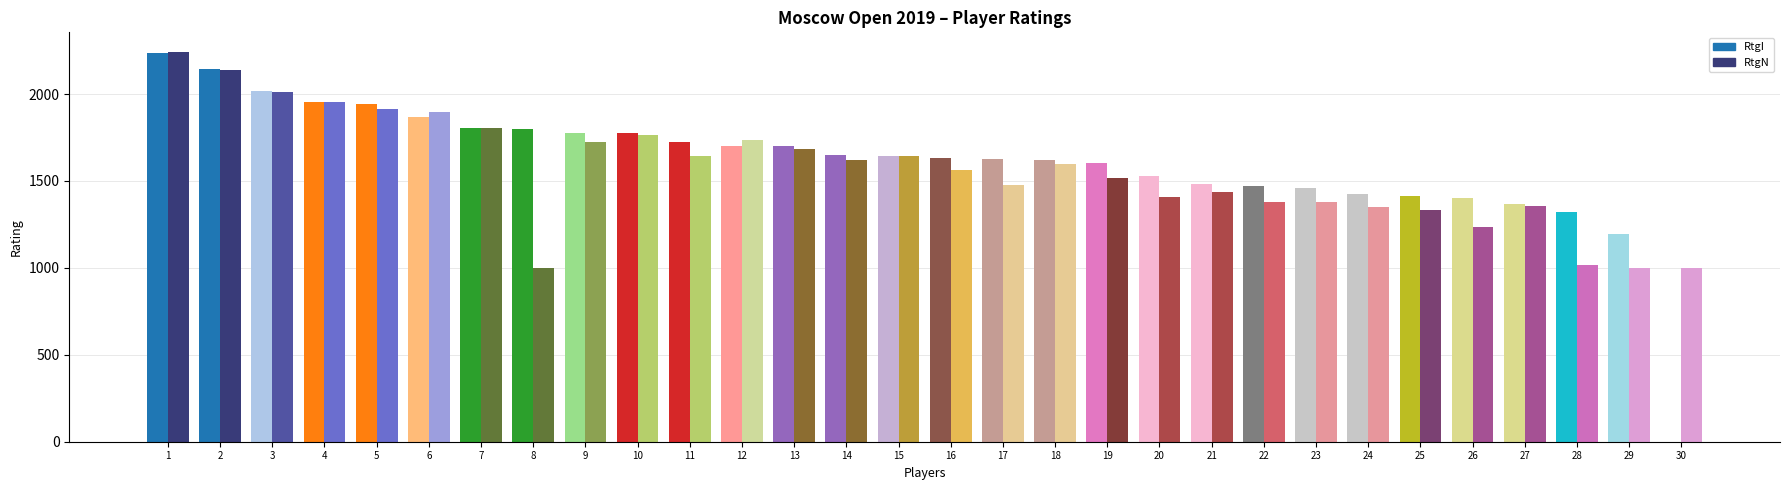

The value of RtgI at 10 is 3008. True or false?

False